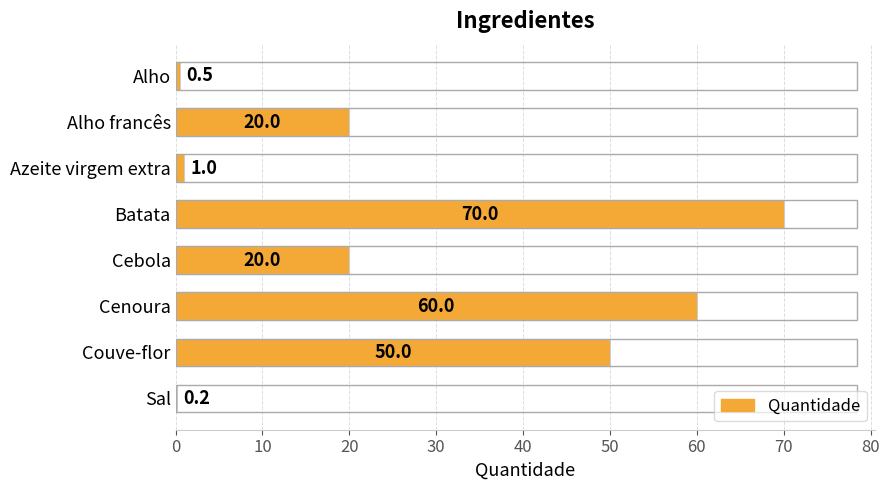

What is the approximate value at Azeite virgem extra?

1.0